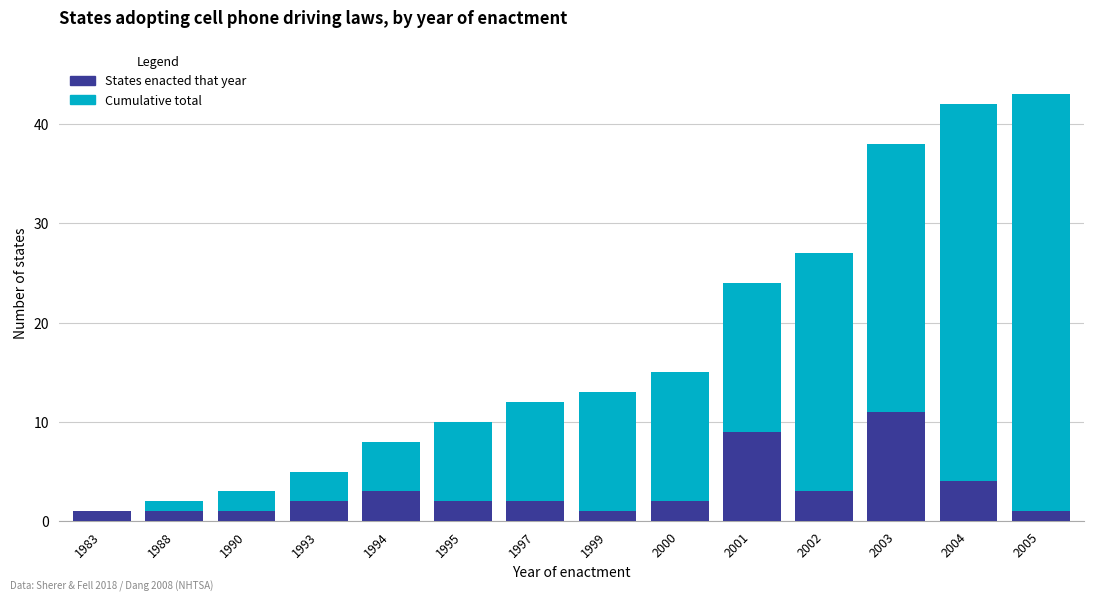

The States enacted that year series shows 9 at 2001. True or false?

True